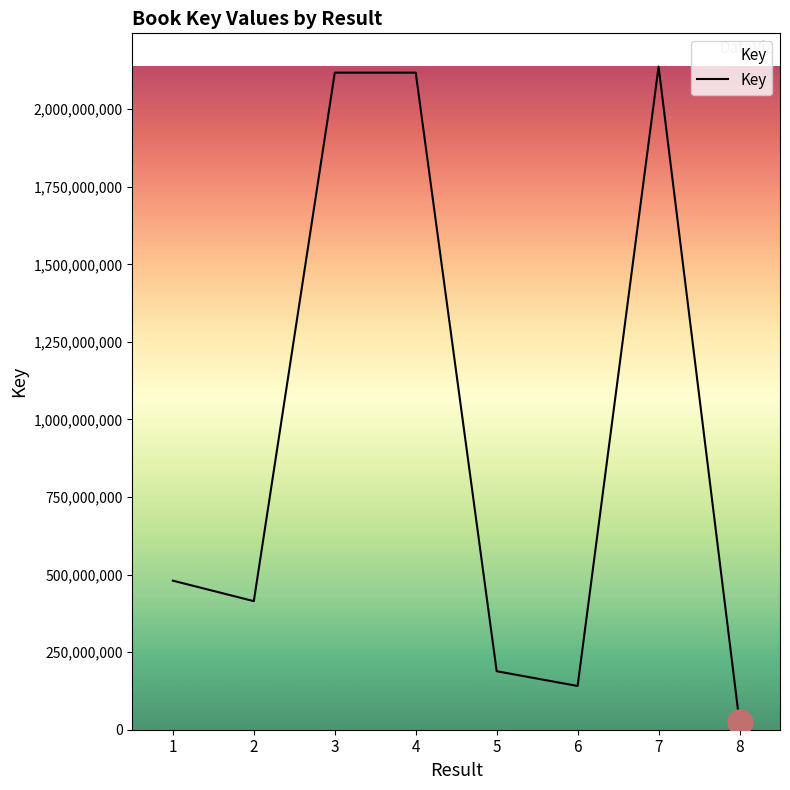

How many values are below 480390185?

4